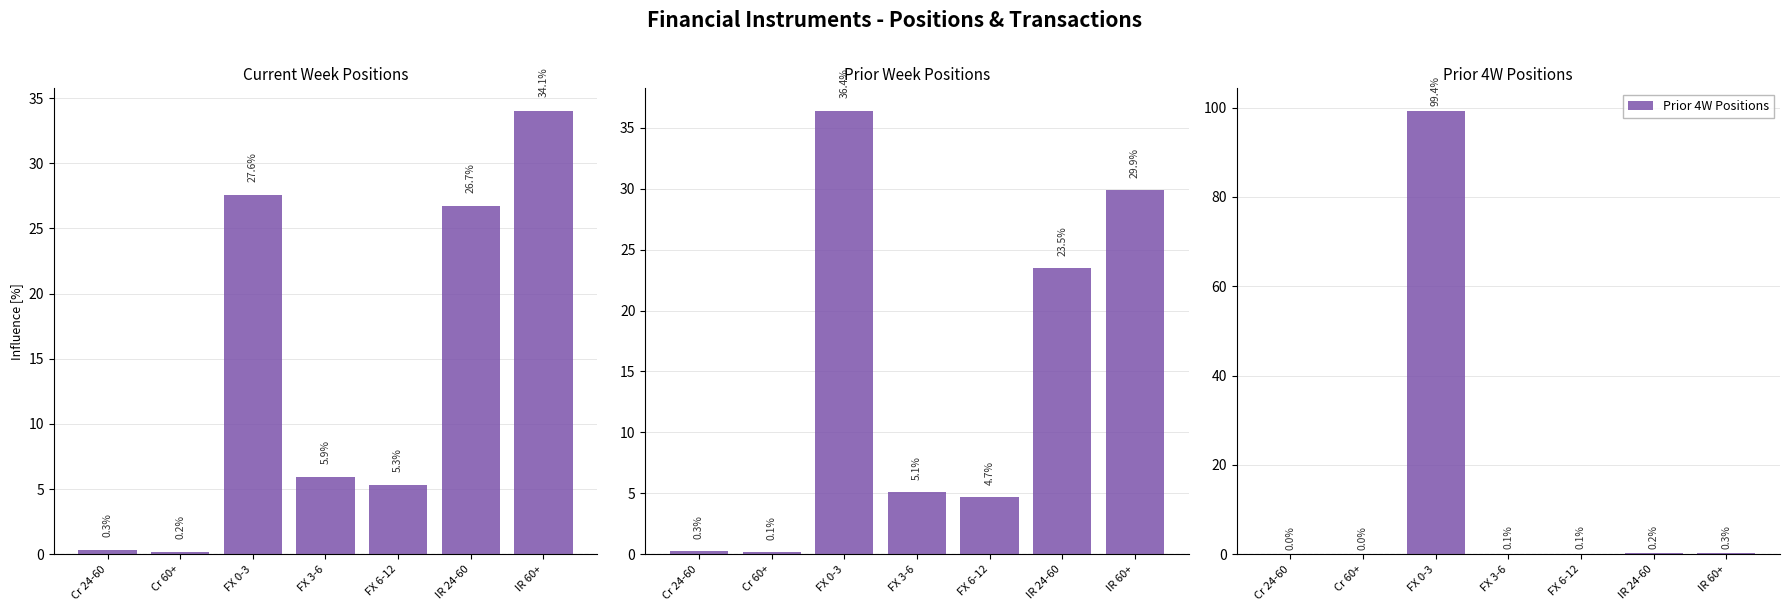

The value of Prior 4W Positions at IR 60+ is 0.3. True or false?

True